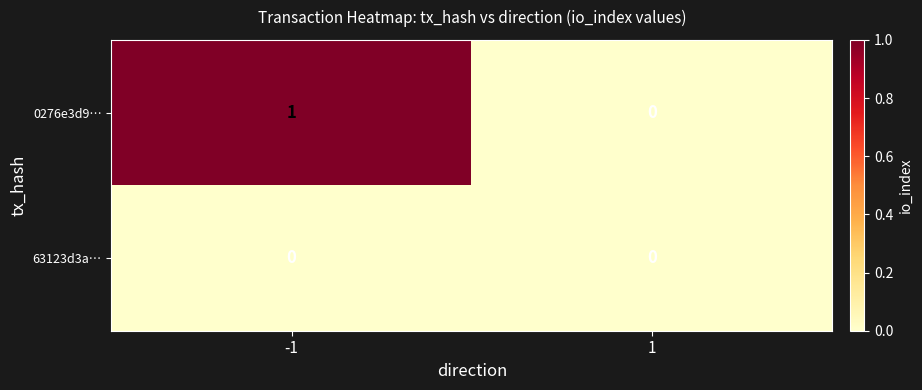

Between -1 and 1, which series saw the biggest shift?

0276e3d9…